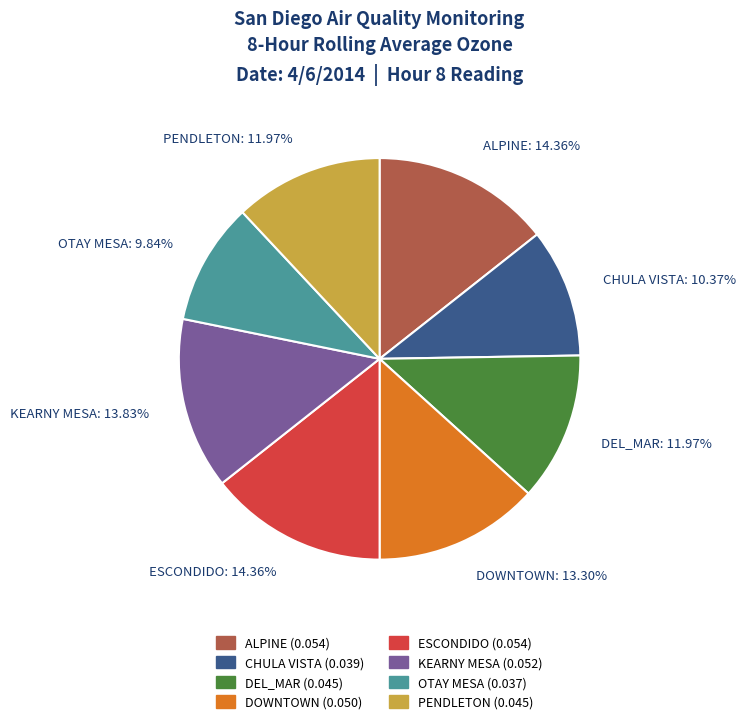

How many slices are in this pie chart?

8